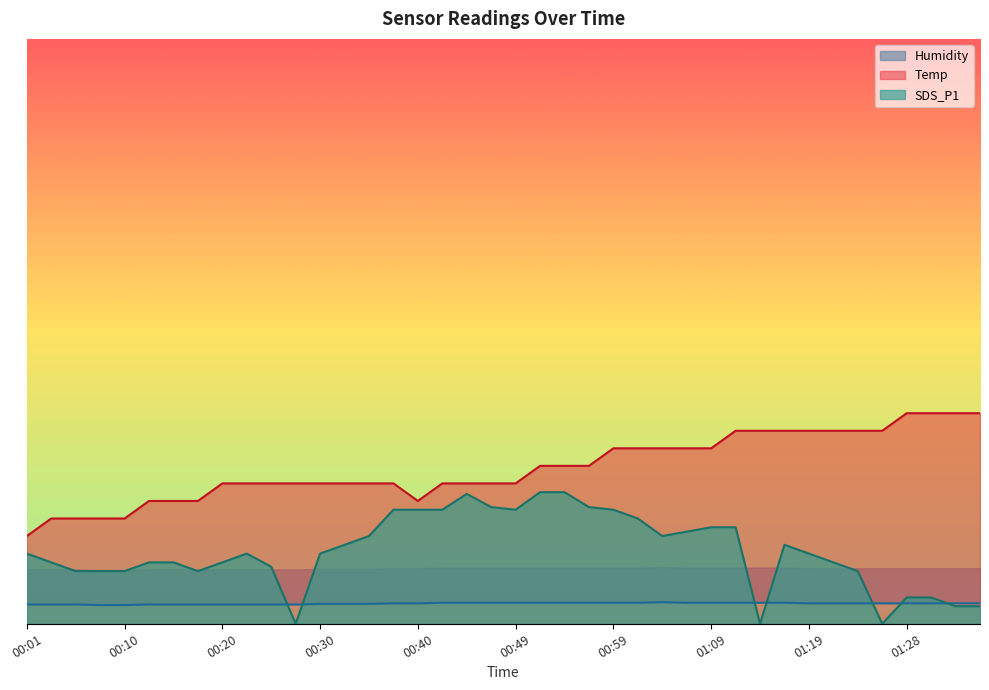

What is the highest value of the SDS_P1 series?

22.5